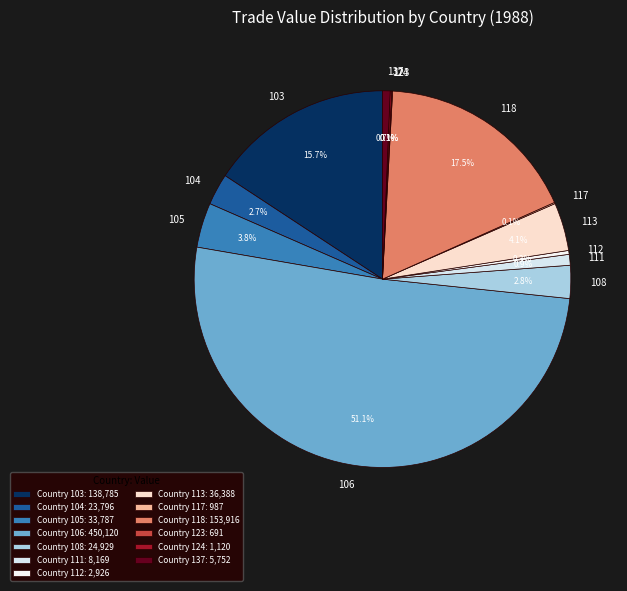

Does 112 represent more than half of the total?

No